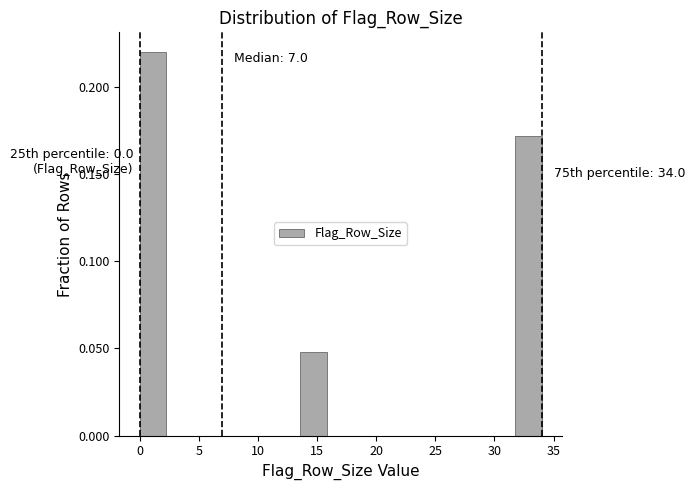

Over which range of the x-axis is the bar tallest?

0.0 to 2.5